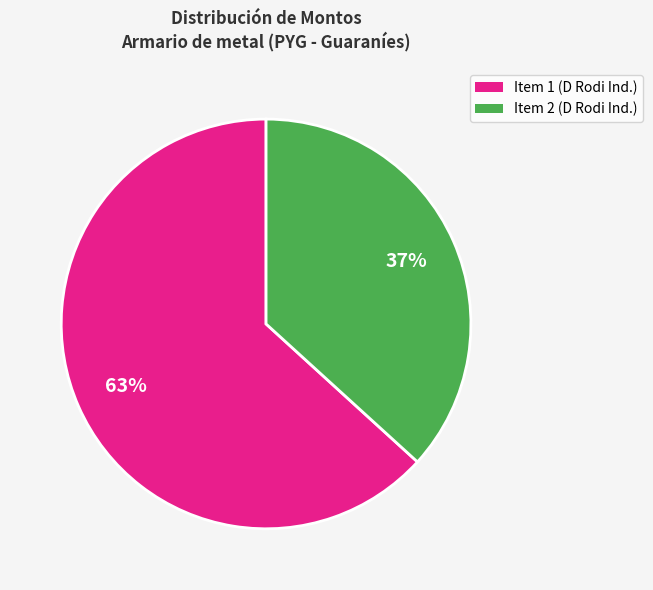

Is there a majority slice in this chart?

Yes